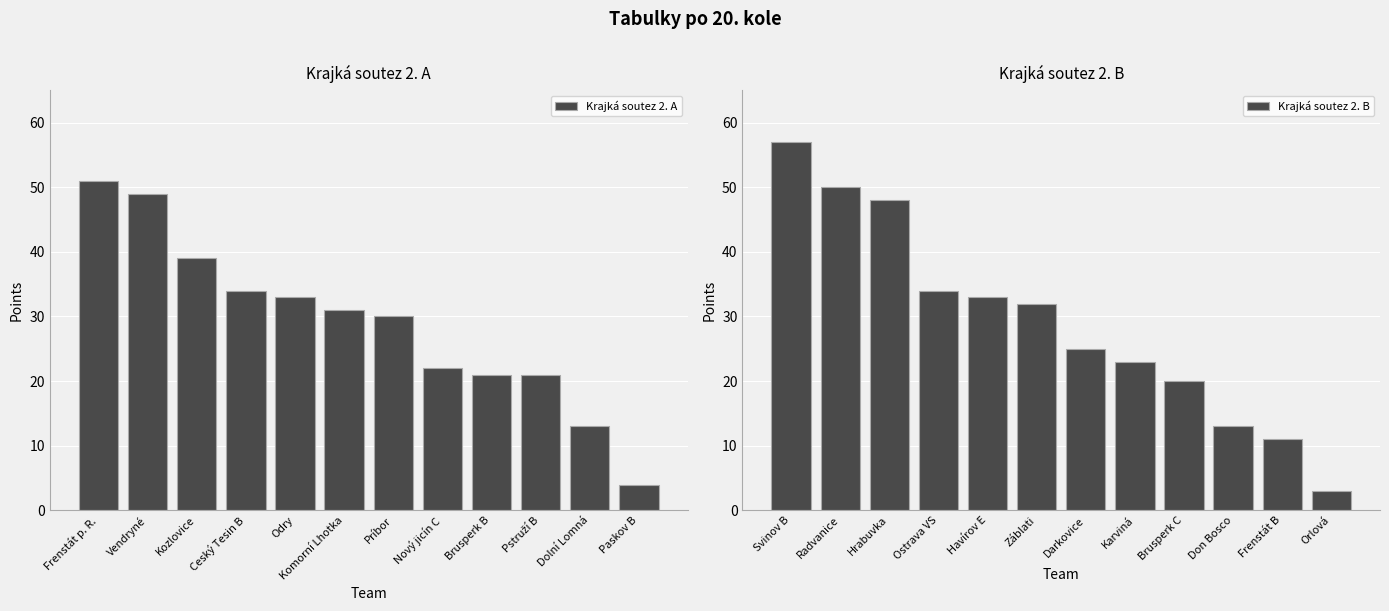

What is the difference between the second highest and second lowest values in the Krajká soutez 2. B series?

39